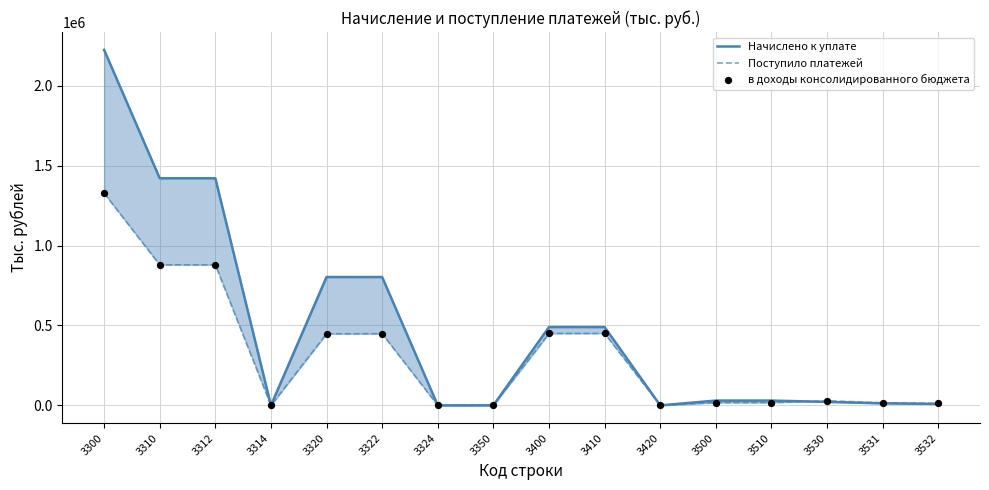

Which series contains the lowest Y value?

Поступило платежей